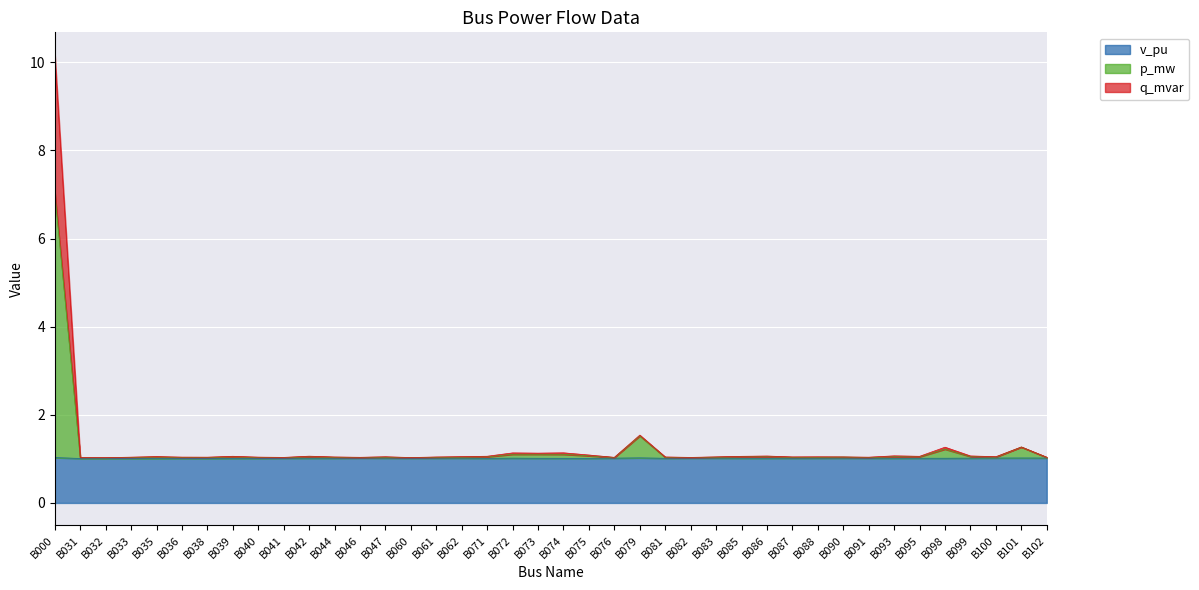

Count the number of data series in this chart.

3